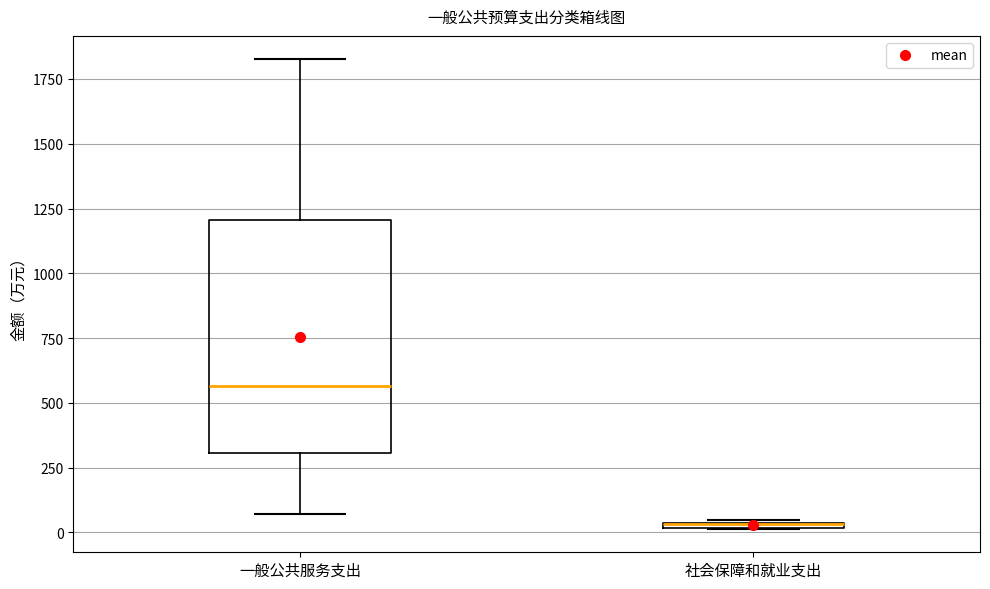

Which box is the tallest, from its lower edge to its upper edge?

一般公共服务支出